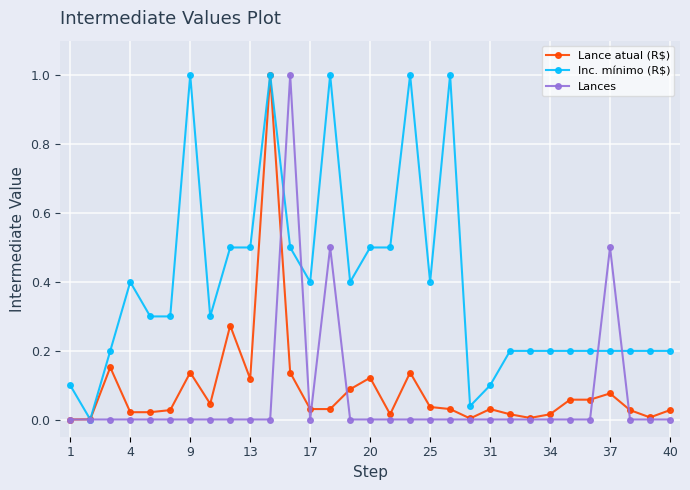

What is the highest value of the Lance atual (R$) series?

1.0